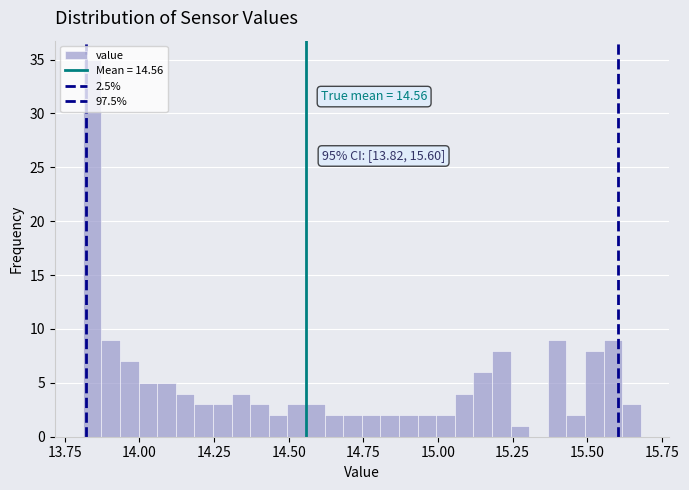

Around what value on the x-axis is the tallest bar? Give the approximate position of its centre, as read against the axis.

13.85